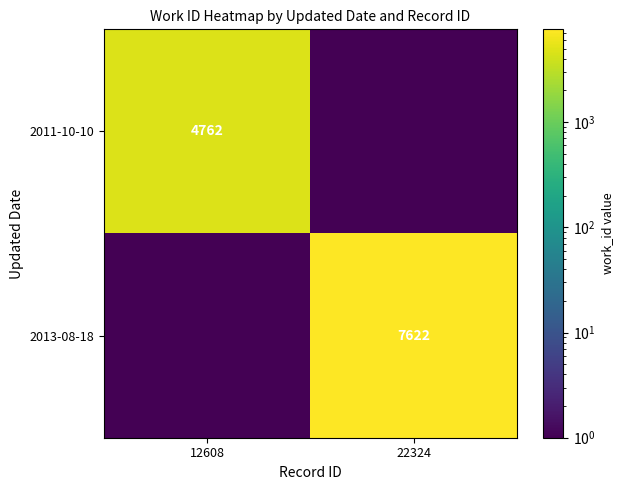

Is it true that 2011-10-10 equals 4762.0 at 12608?

True